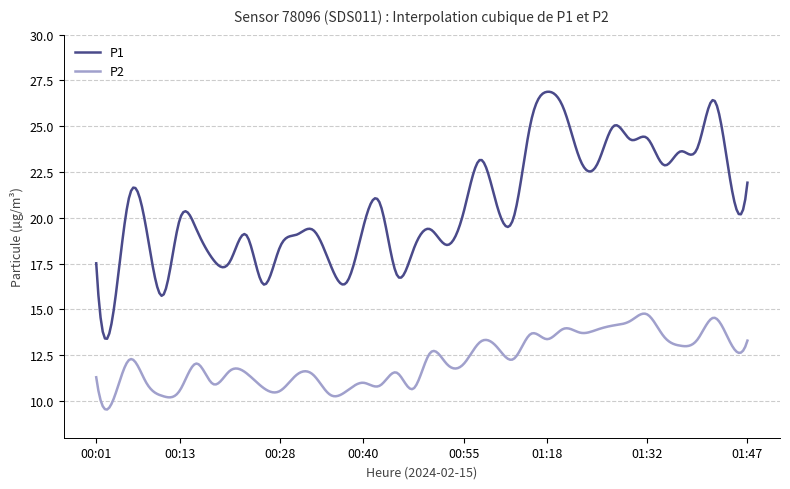

Which series has the largest total across all categories?

P1